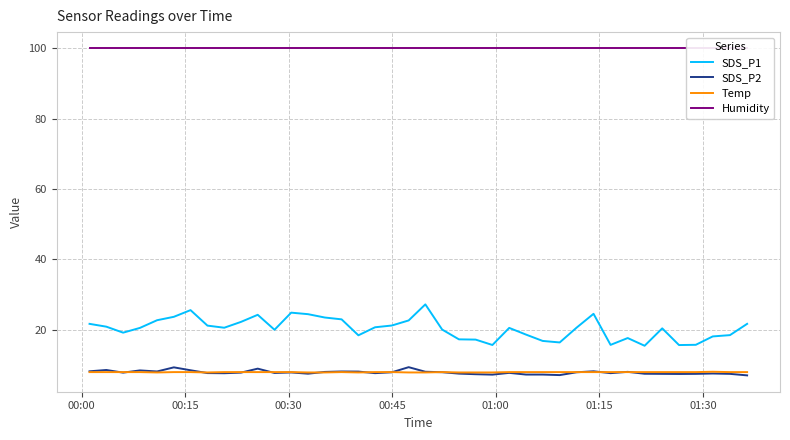

Which series has the largest range (max minus min)?

SDS_P1